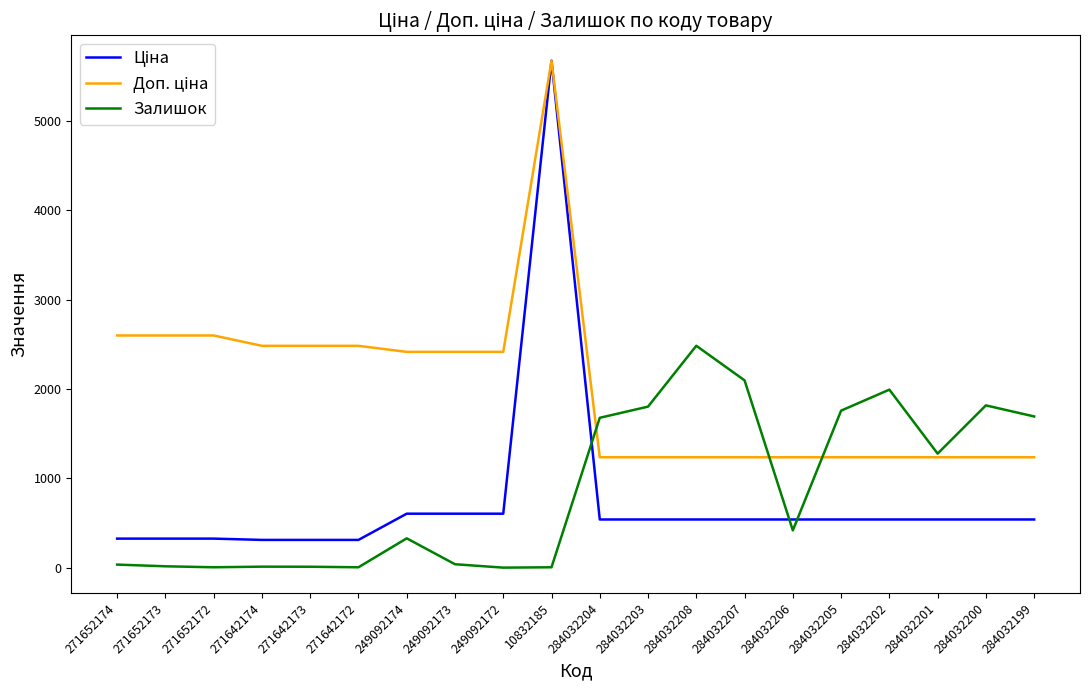

What is the spread (max minus min) of values at 271652174?

2564.3